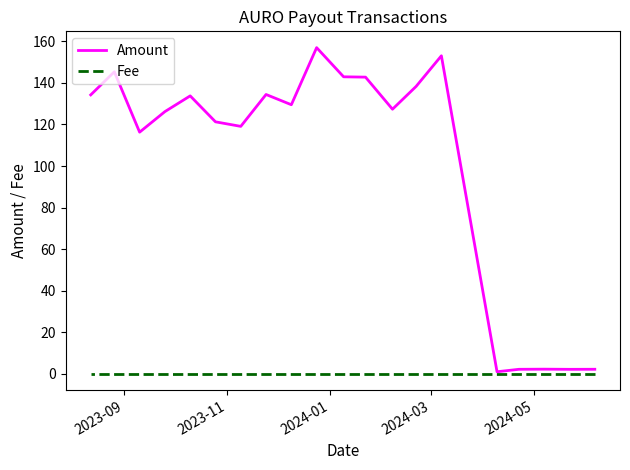

True or false: Amount has a value of 175.7 at 11.

False